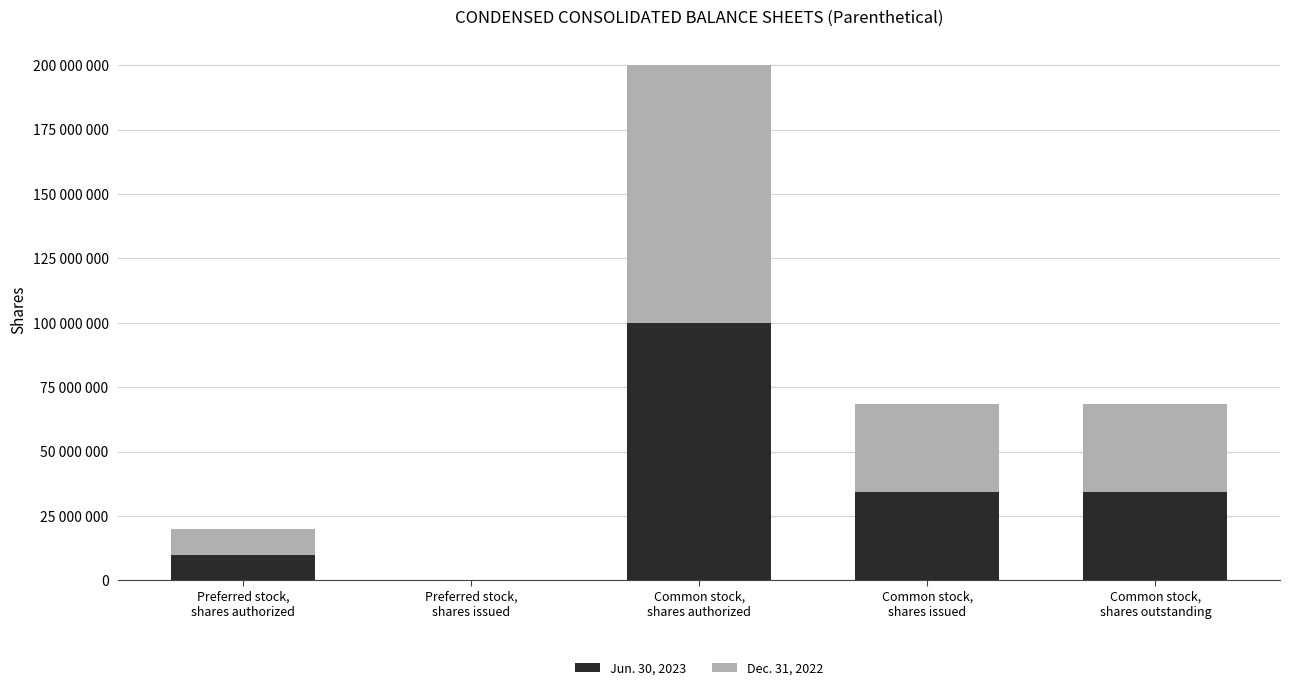

The value of Dec. 31, 2022 at Preferred stock,
shares authorized is 6610218. True or false?

False